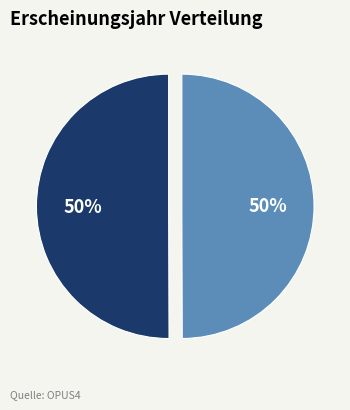

To the nearest percent, what is the average slice percentage?

50%